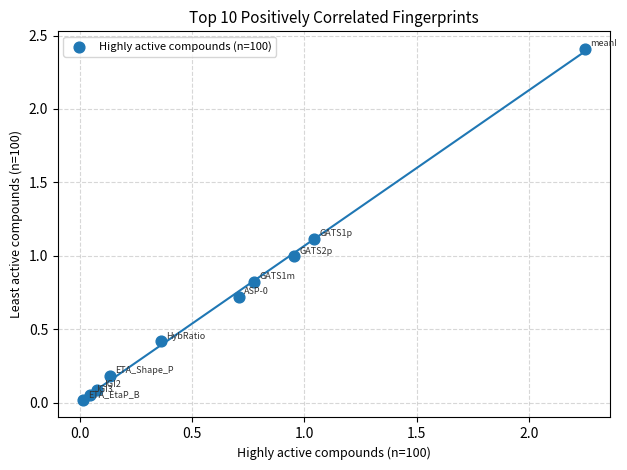

What is the average X value?

0.6